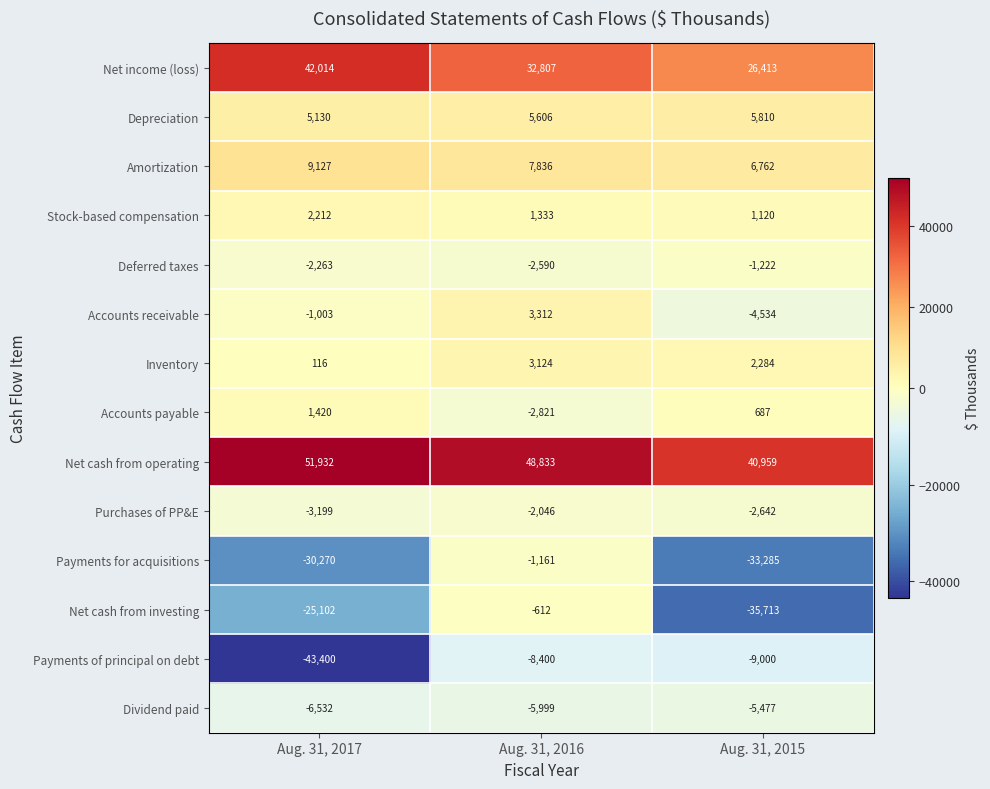

What is the average value of the Payments for acquisitions series?

-21572